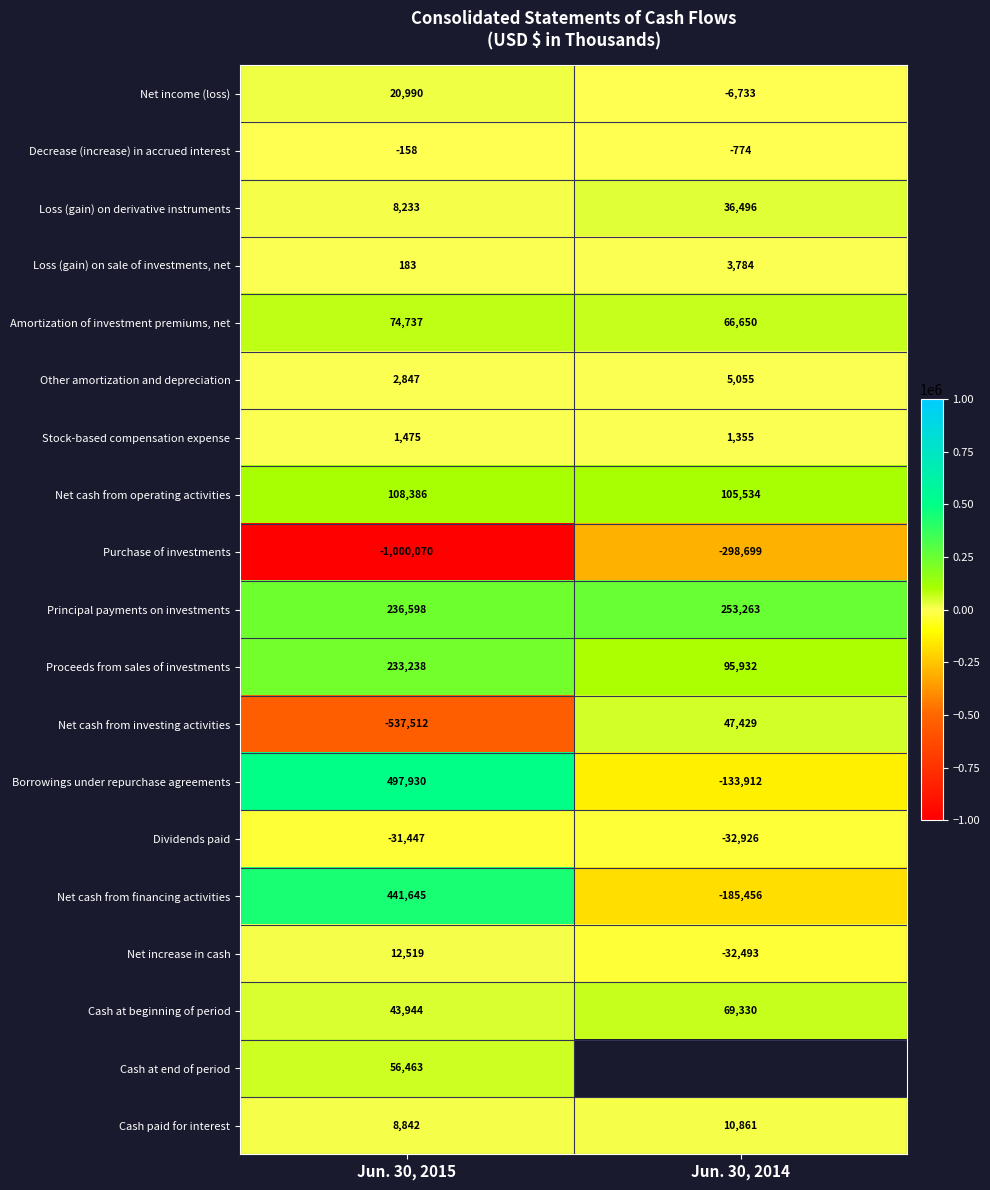

At which category does the chart reach its minimum across all series?

Jun. 30, 2015